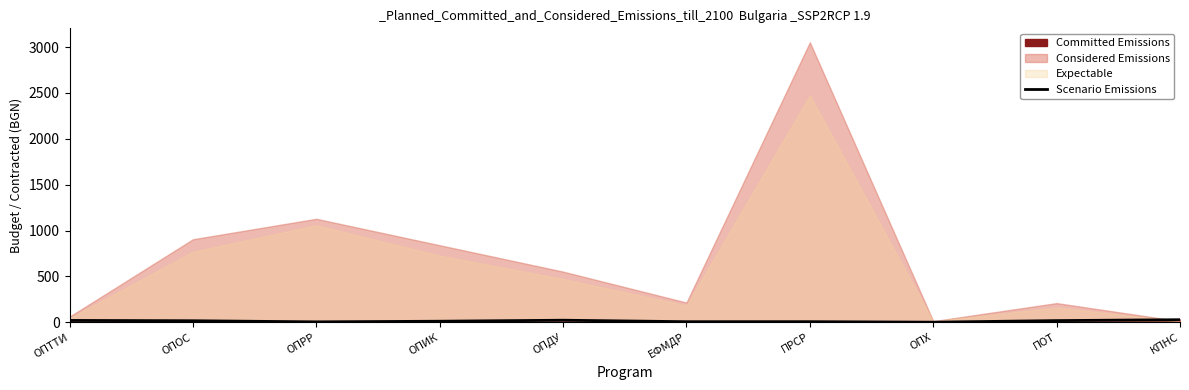

True or false: there are more than 2 points higher than both neighbors.

False